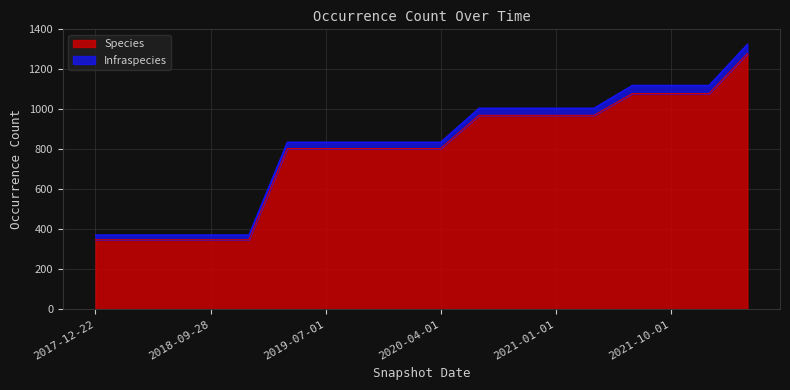

True or false: Species and Infraspecies intersect in this chart.

False